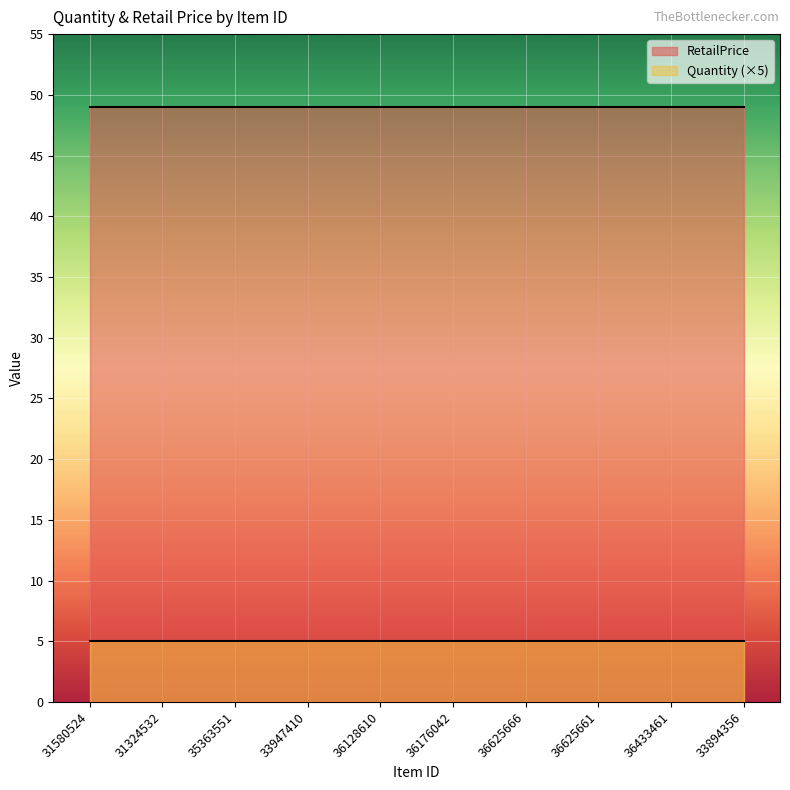

True or false: Quantity and RetailPrice intersect in this chart.

False